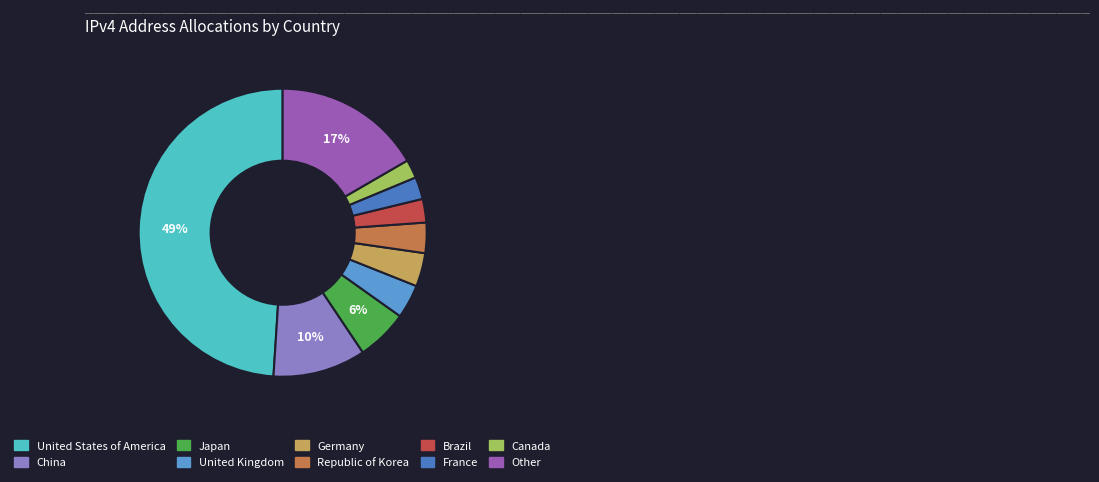

Is the sum of Republic of Korea and United States of America greater than half?

Yes